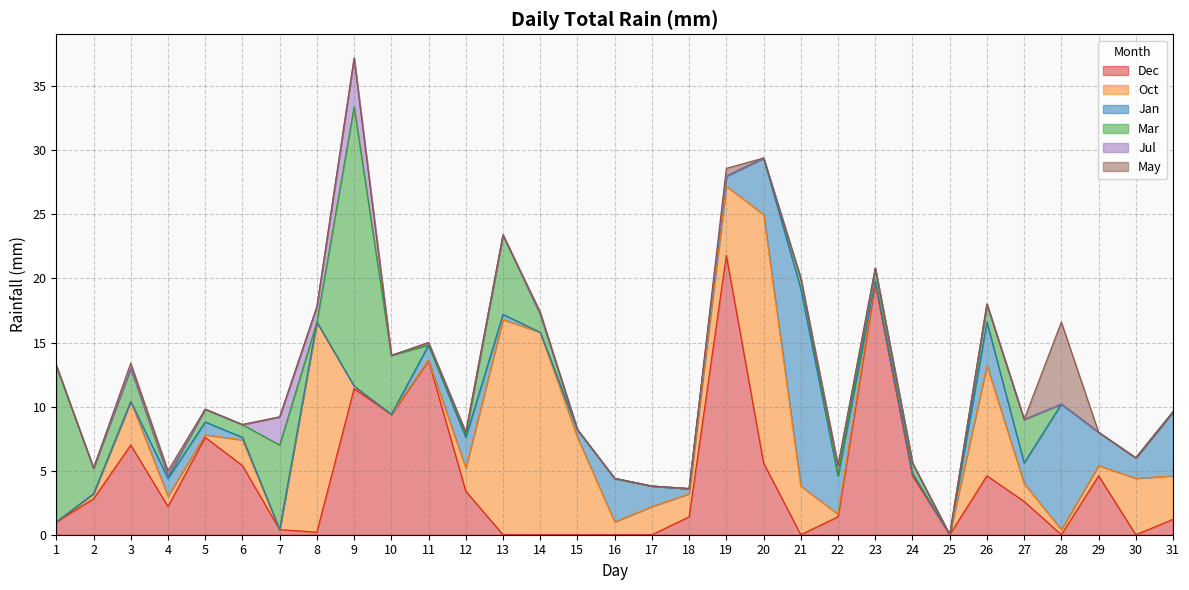

Rank the series by their maximum value, from highest to lowest.

Dec, Mar, Oct, Jan, May, Jul